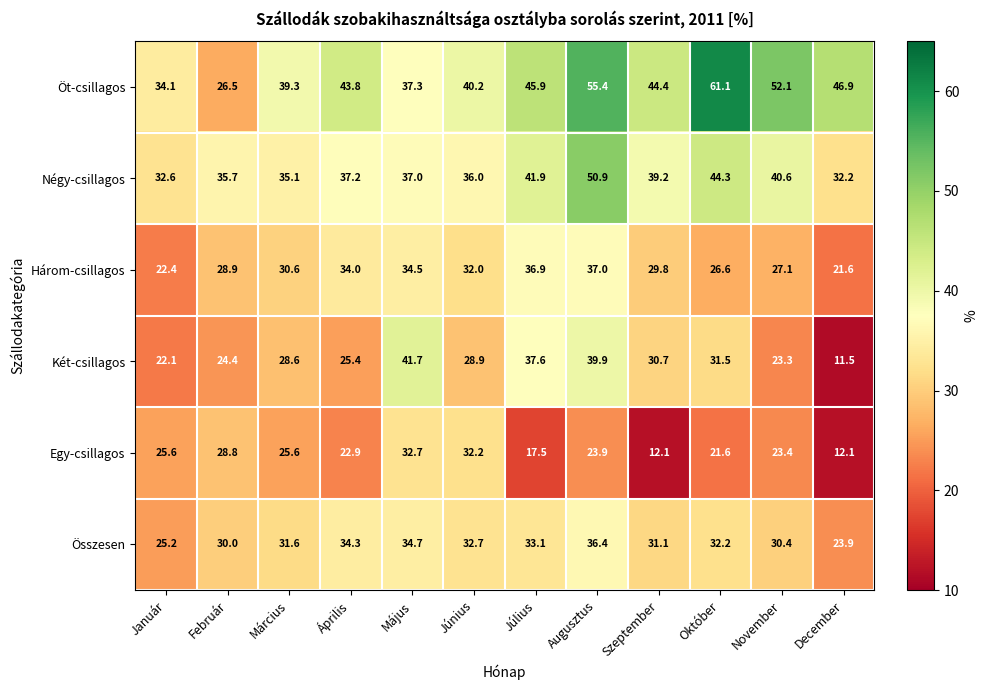

Is it true that Egy-csillagos equals 32.2 at Június?

True